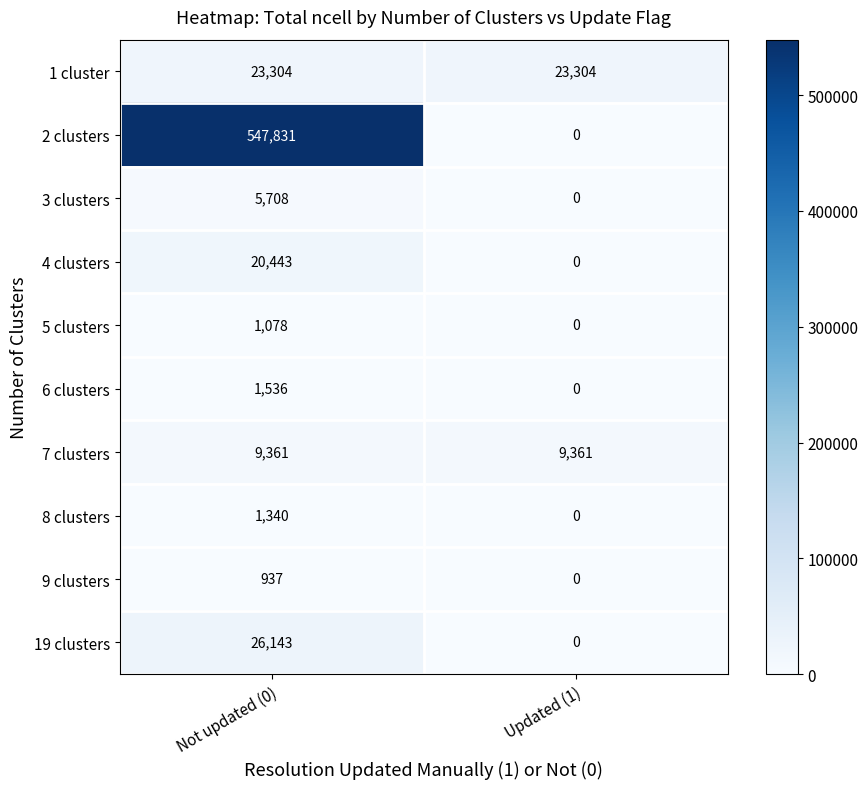

Which series has the widest spread of values?

2 clusters